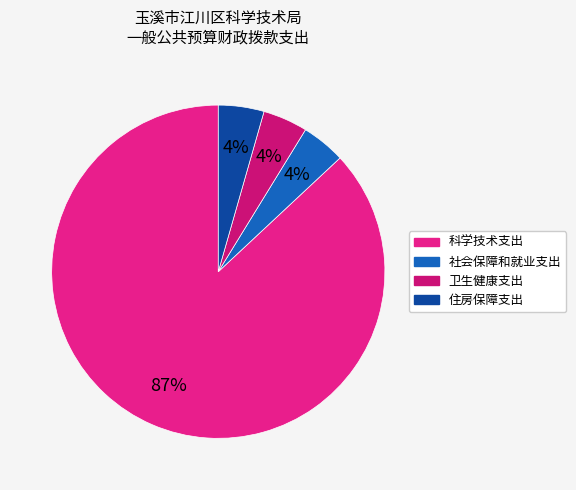

To the nearest percent, what portion does 社会保障和就业支出 represent?

4%